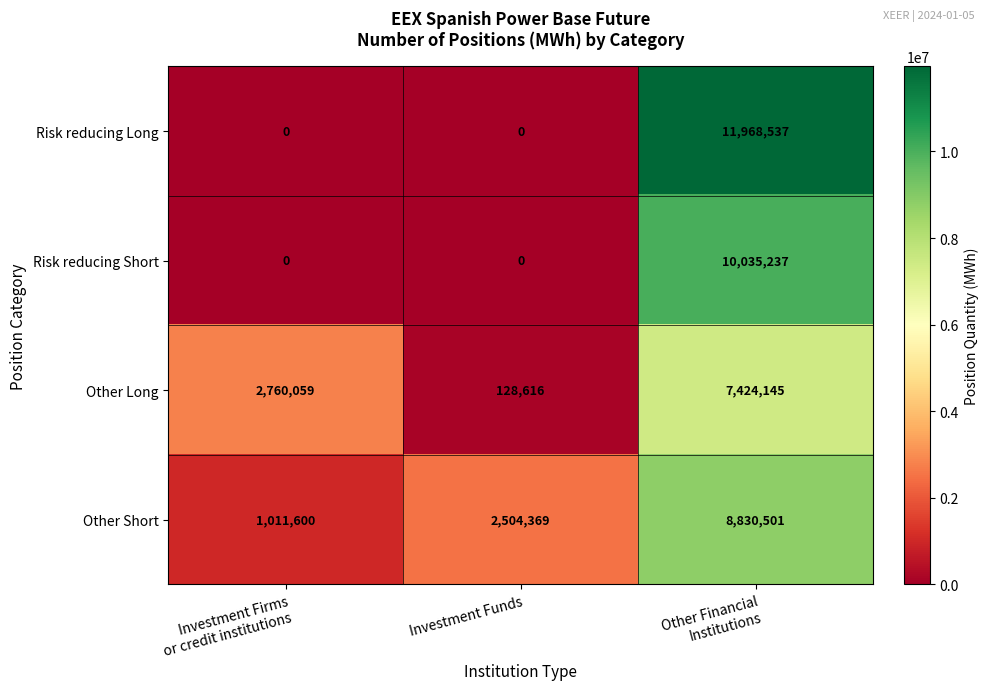

Which series has the widest spread of values?

Risk reducing Long